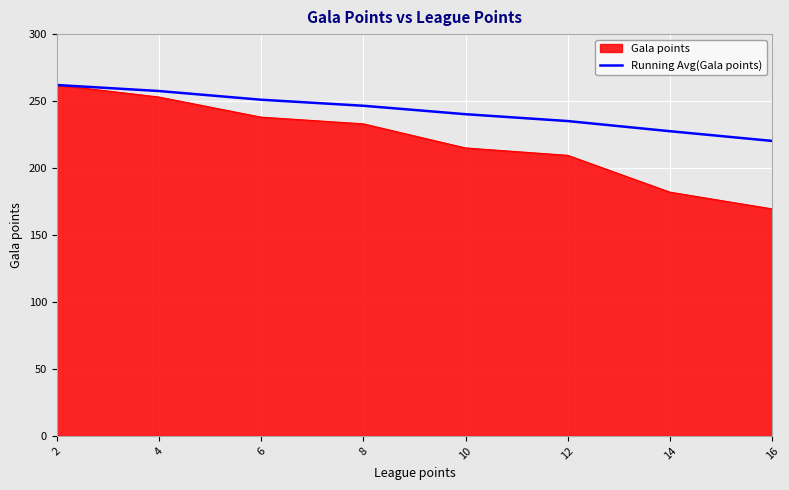

Which series has the largest total across all categories?

Running Avg(Gala points)